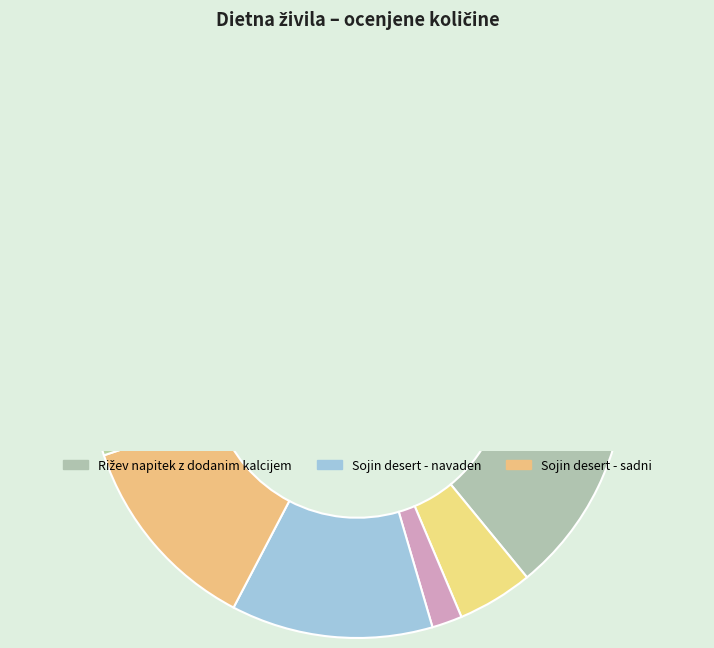

Which category has the biggest portion of the pie?

Rižev napitek z dodanim kalcijem